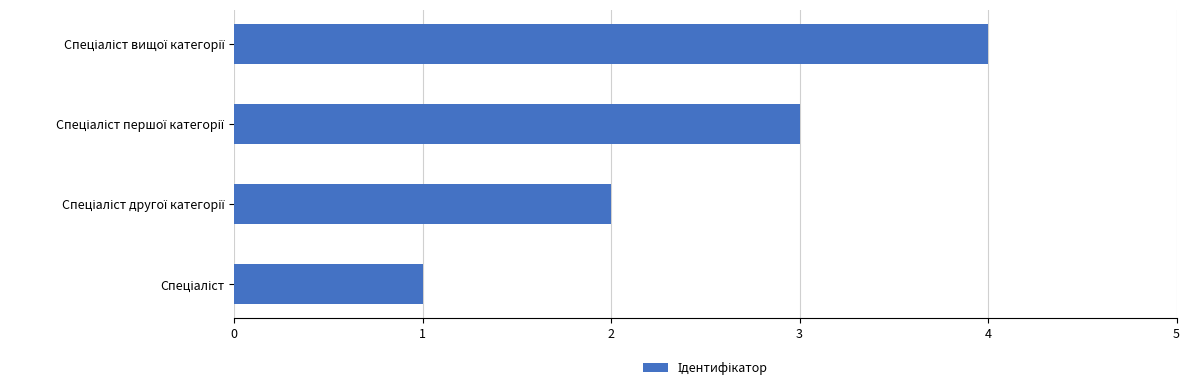

What is the greatest value displayed?

4